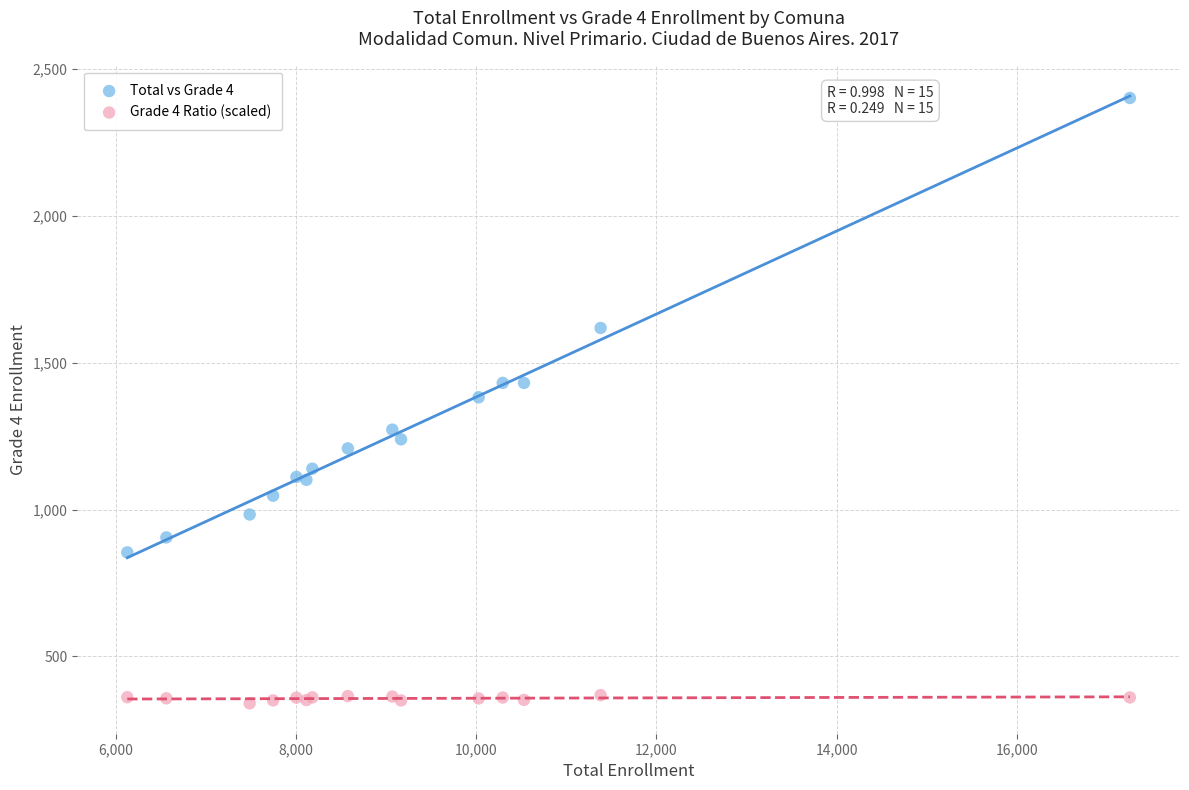

What are all the series names shown in the legend?

Total vs Grade 4, Grade 4 Ratio (scaled)